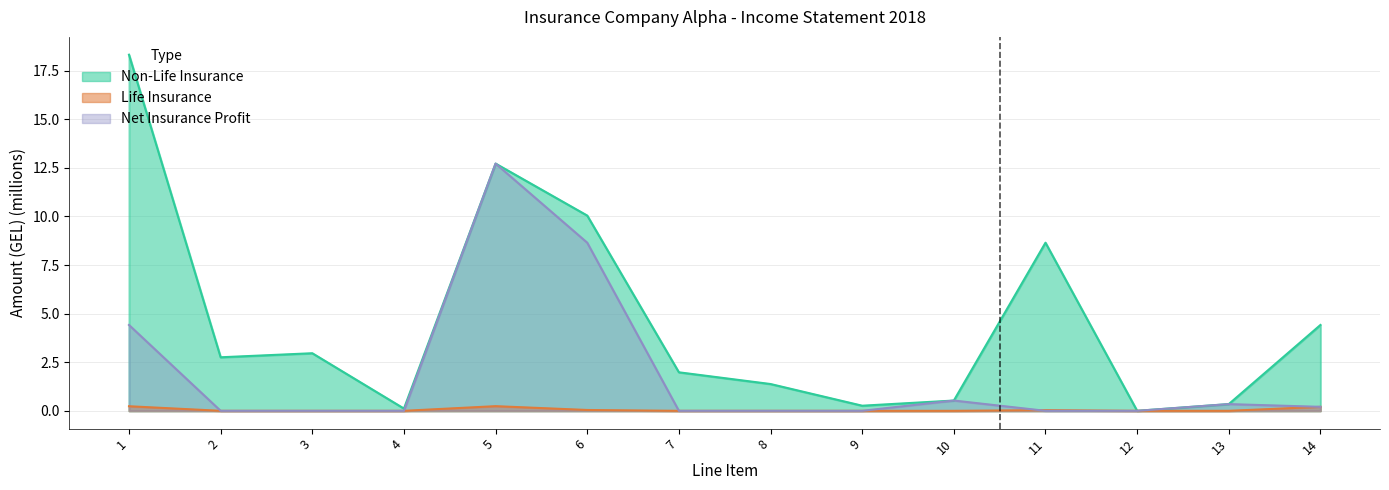

What is the sum of all Non-Life Insurance values?

64.5